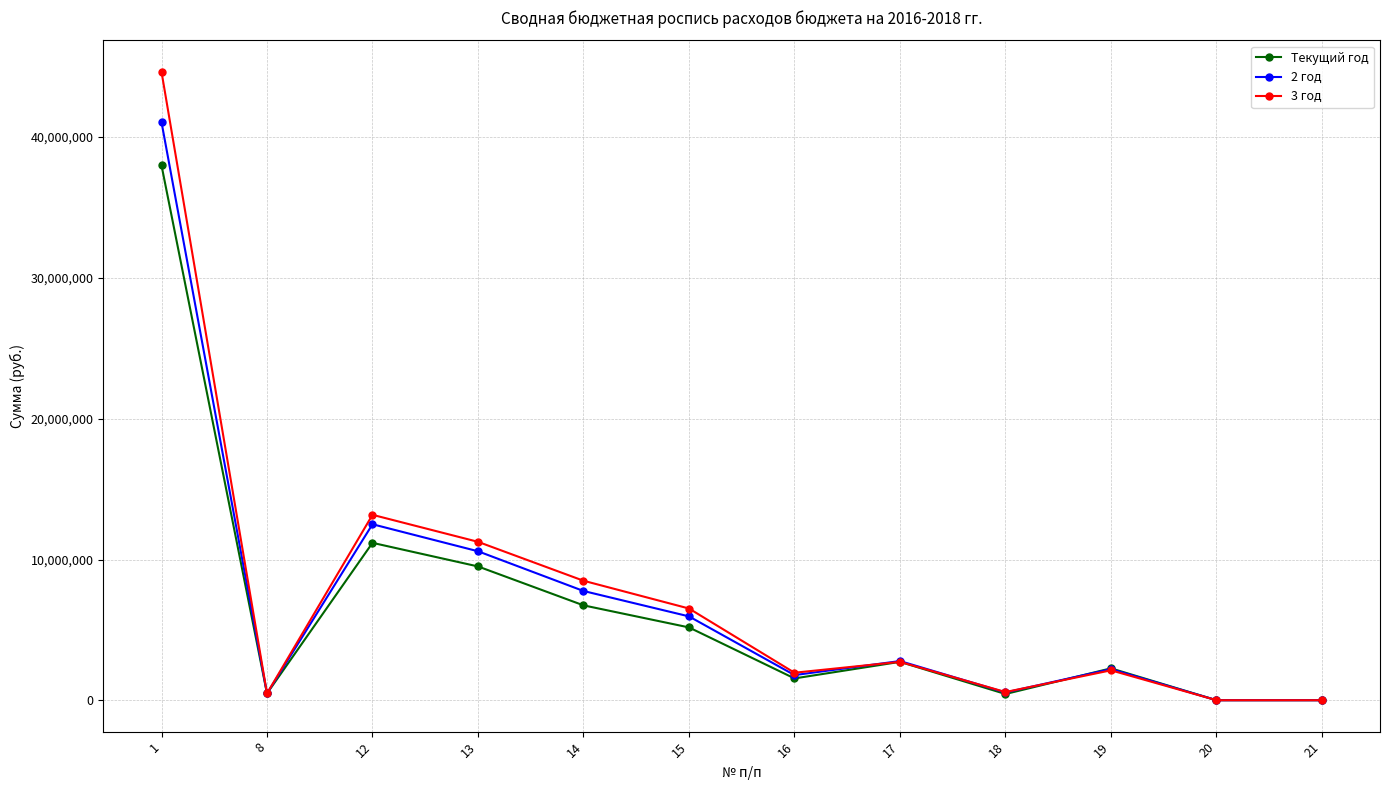

True or false: 3 год has more than 1 points higher than both neighbors.

True